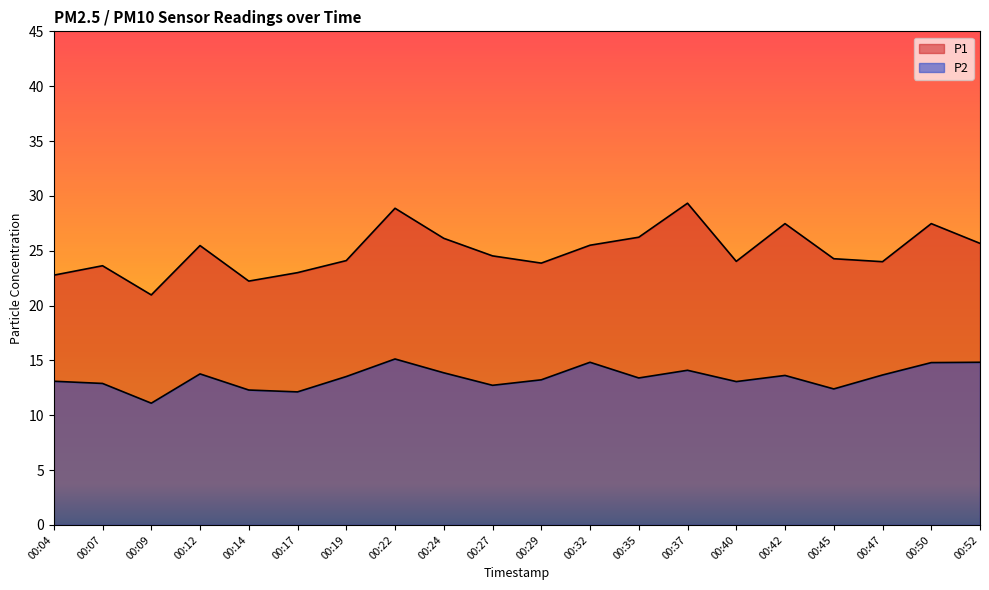

Which category has the highest value in the P2 series?

00:22